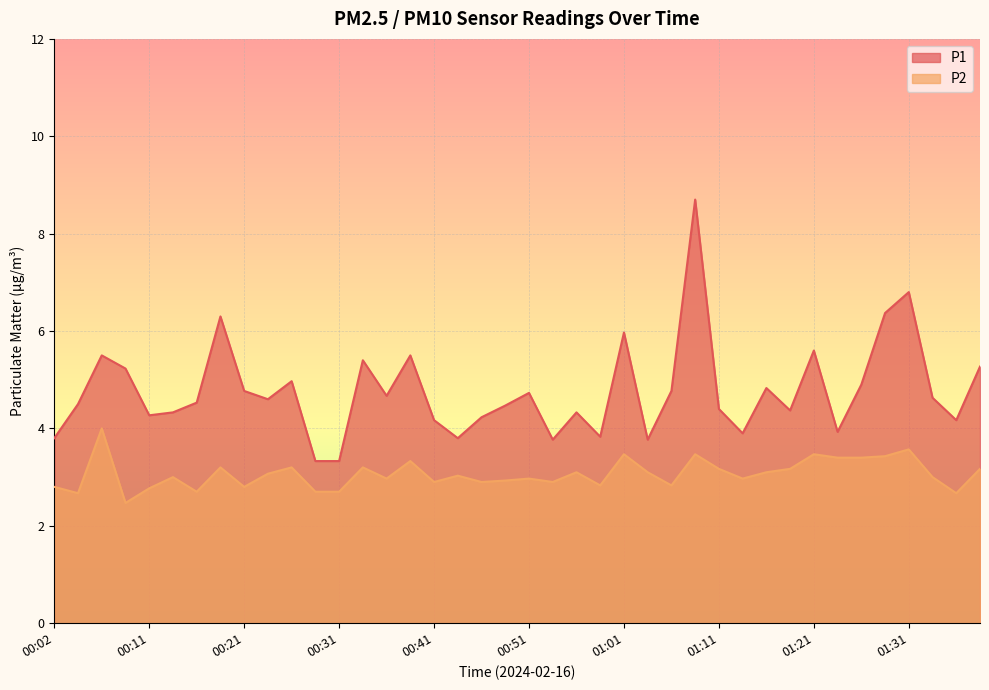

Which category has the lowest value across all series?

00:09